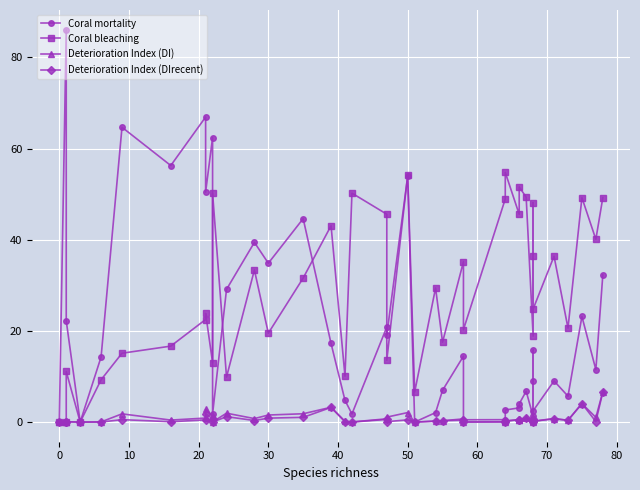

Does the chart display data point markers on the line(s)?

Yes